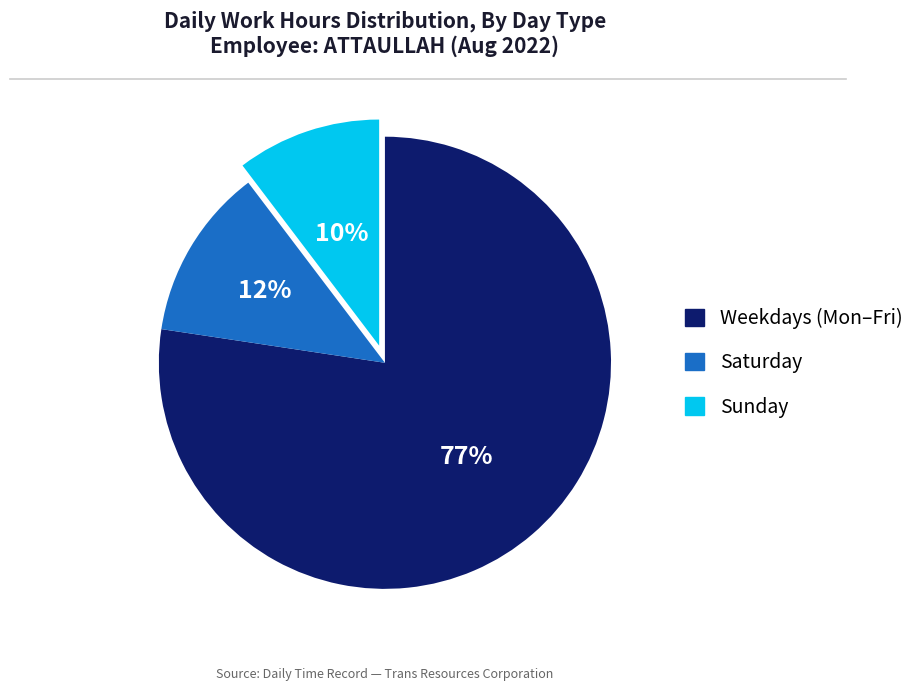

Is there any slice that represents more than half of the pie?

Yes